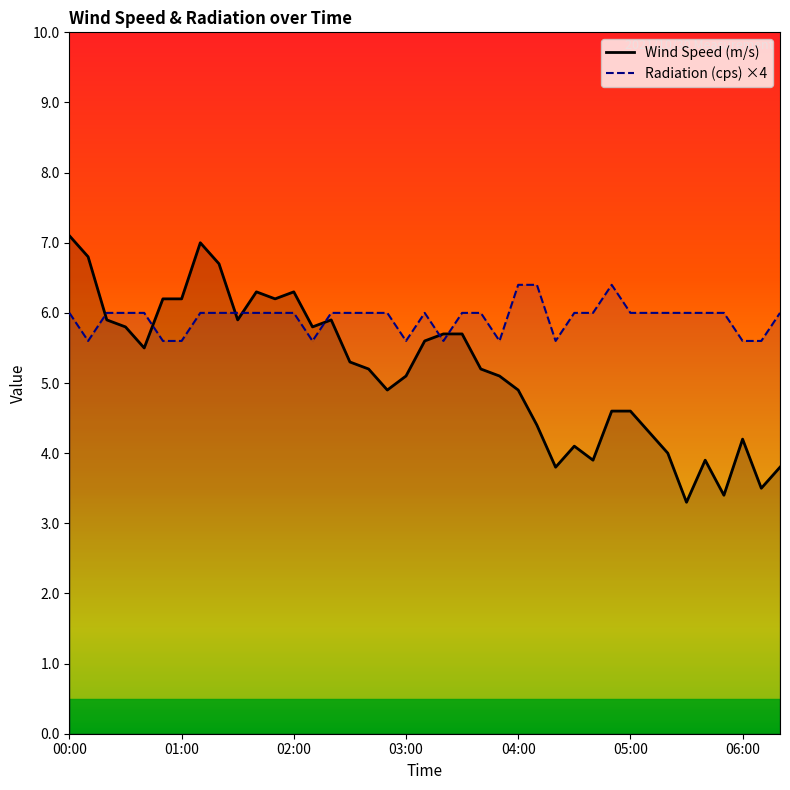

Reading left to right, extract all data points from this chart.

Wind Speed (m/s): 7.1	6.8	5.9	5.8	5.5	6.2	6.2	7.0	6.7	5.9	6.3	6.2	6.3	5.8	5.9	5.3	5.2	4.9	5.1	5.6	5.7	5.7	5.2	5.1	4.9	4.4	3.8	4.1	3.9	4.6	4.6	4.3	4.0	3.3	3.9	3.4	4.2	3.5	3.8
Radiation (cps) ×4: 6.0	5.6	6.0	6.0	6.0	5.6	5.6	6.0	6.0	6.0	6.0	6.0	6.0	5.6	6.0	6.0	6.0	6.0	5.6	6.0	5.6	6.0	6.0	5.6	6.4	6.4	5.6	6.0	6.0	6.4	6.0	6.0	6.0	6.0	6.0	6.0	5.6	5.6	6.0